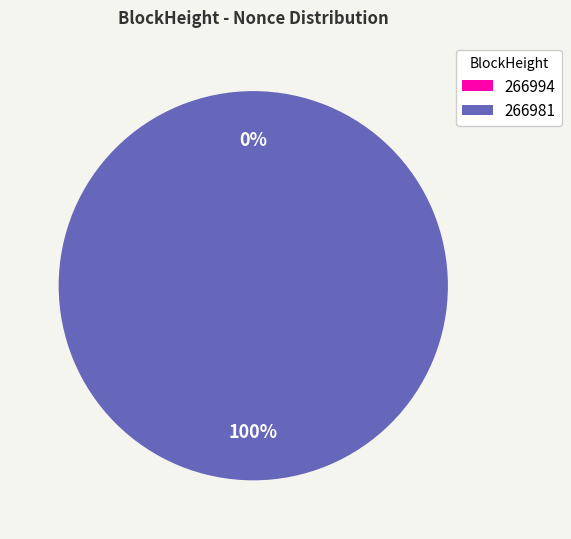

The 266994 slice represents 0% of the pie. True or false?

True